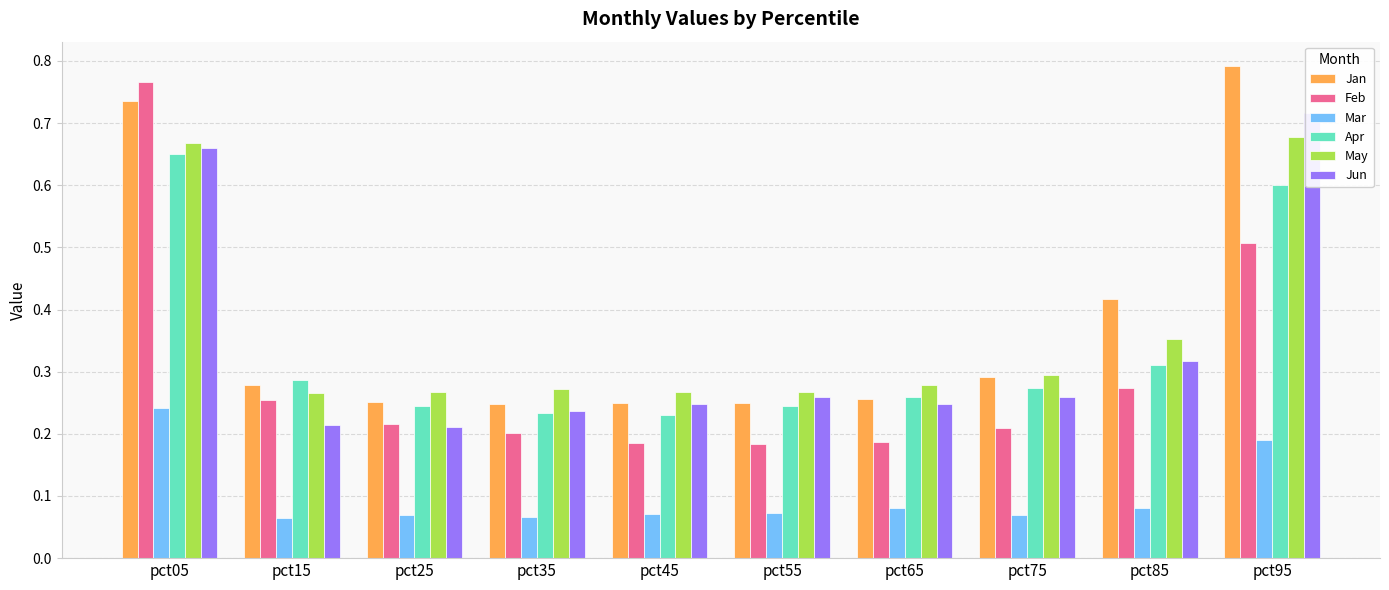

List the labels in order of Mar value, smallest first.

pct15, pct35, pct75, pct25, pct45, pct55, pct65, pct85, pct95, pct05